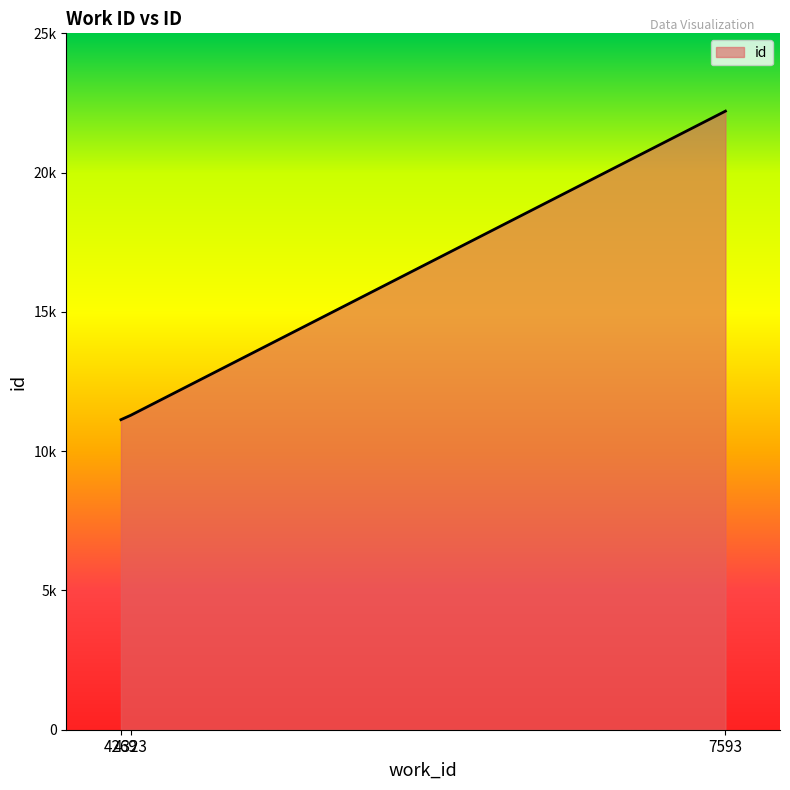

What is the difference between the maximum and minimum values?

11076